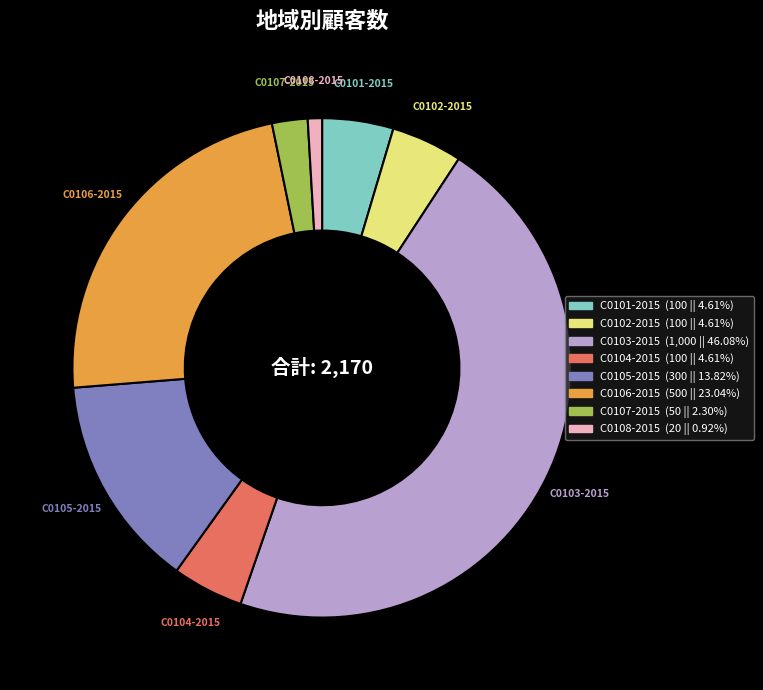

Is the sum of C0106-2015 (500 || 23.04%) and C0105-2015 (300 || 13.82%) greater than half?

No